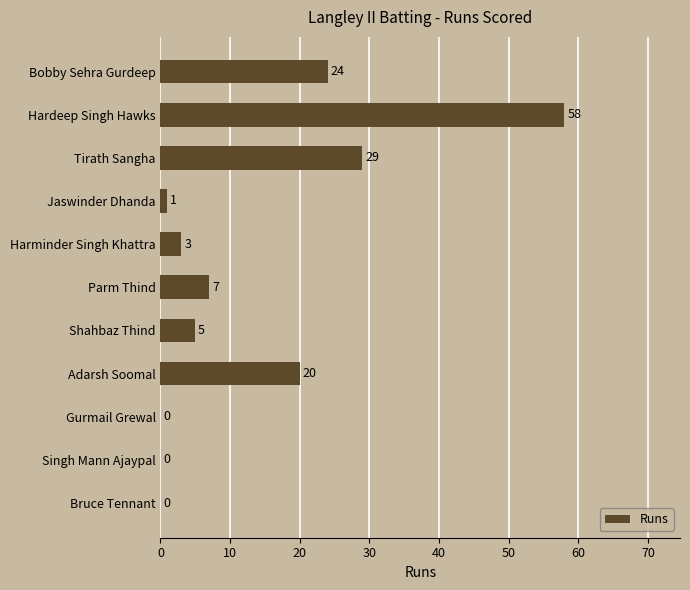

What value does the data have at Bobby Sehra Gurdeep?

24